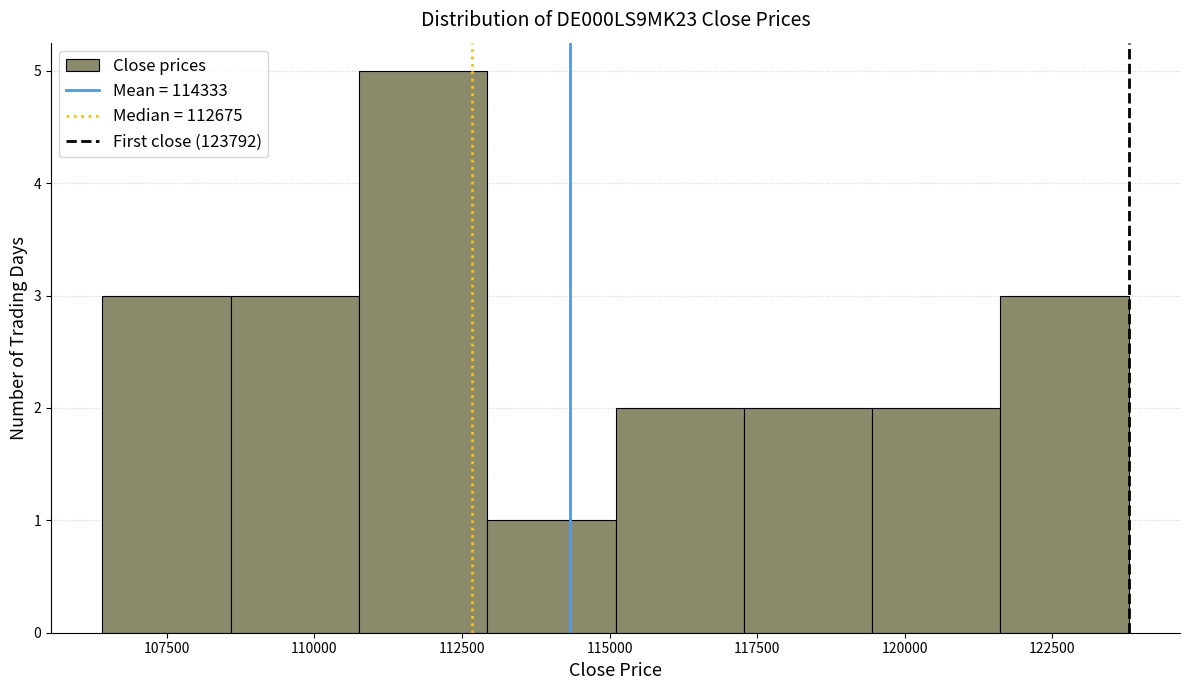

What is the height of the bar covering 106500 to 108500 on the x-axis? Neither the bar edges nor the heights are printed on the chart, so give them approximately, as read against the axes.

3